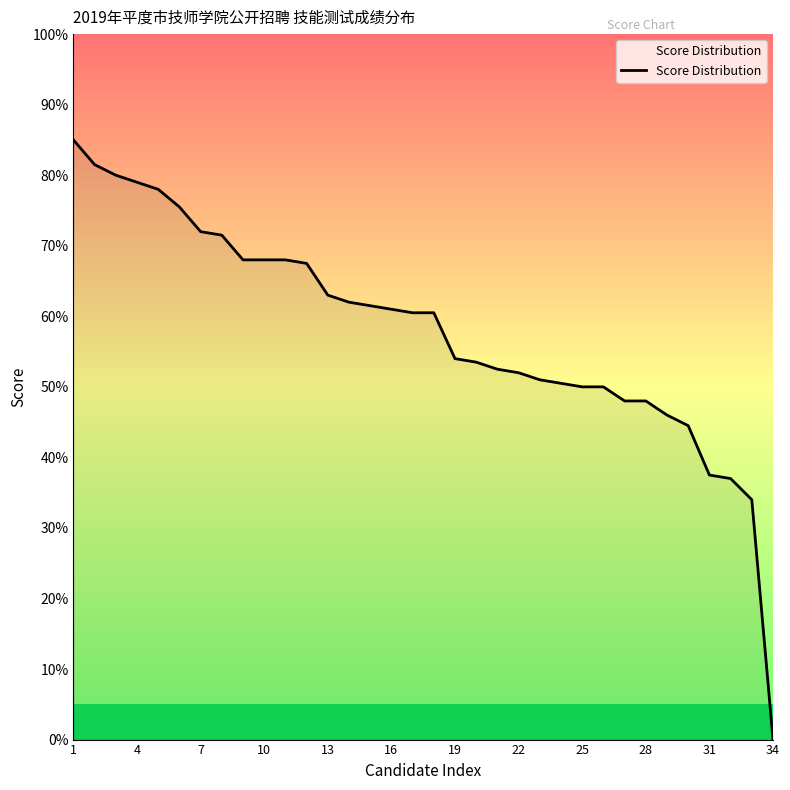

What is the difference between the maximum and minimum values?

85.0